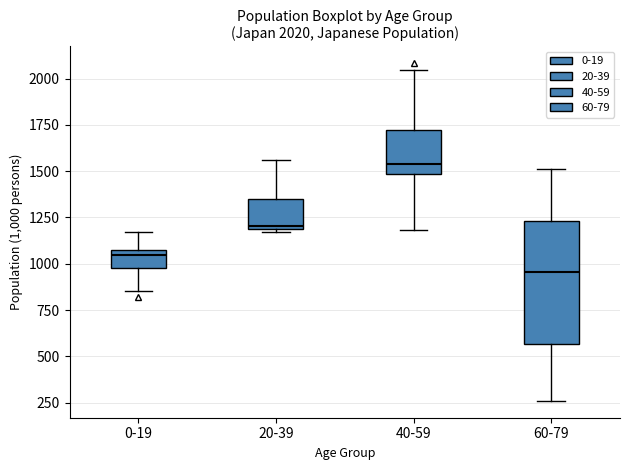

Which box's median line is the lowest?

60-79